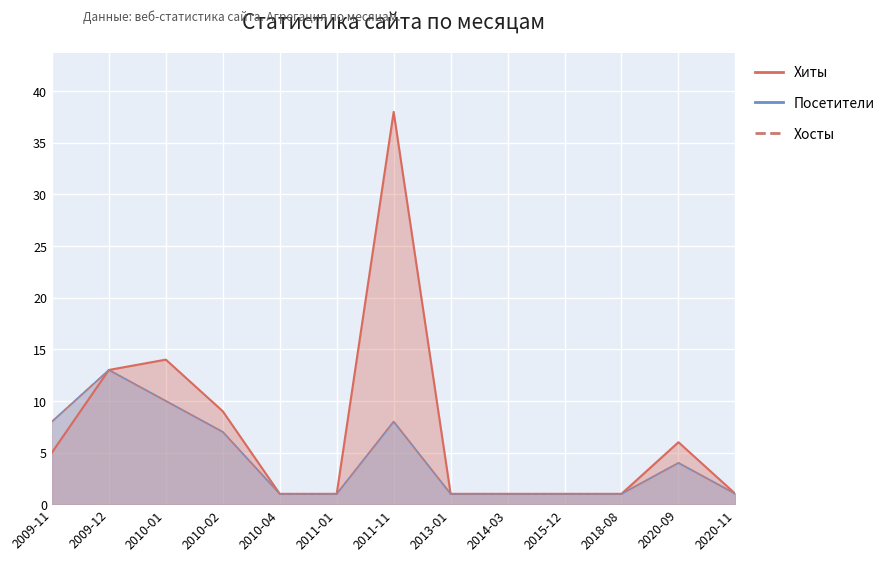

At which category does the chart reach its peak across all series?

2011-11